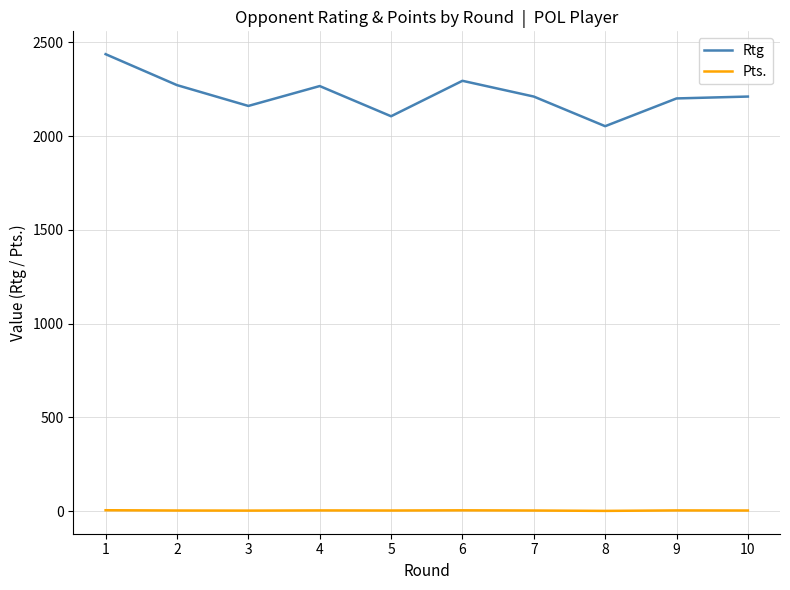

Which series has the largest total across all categories?

Rtg